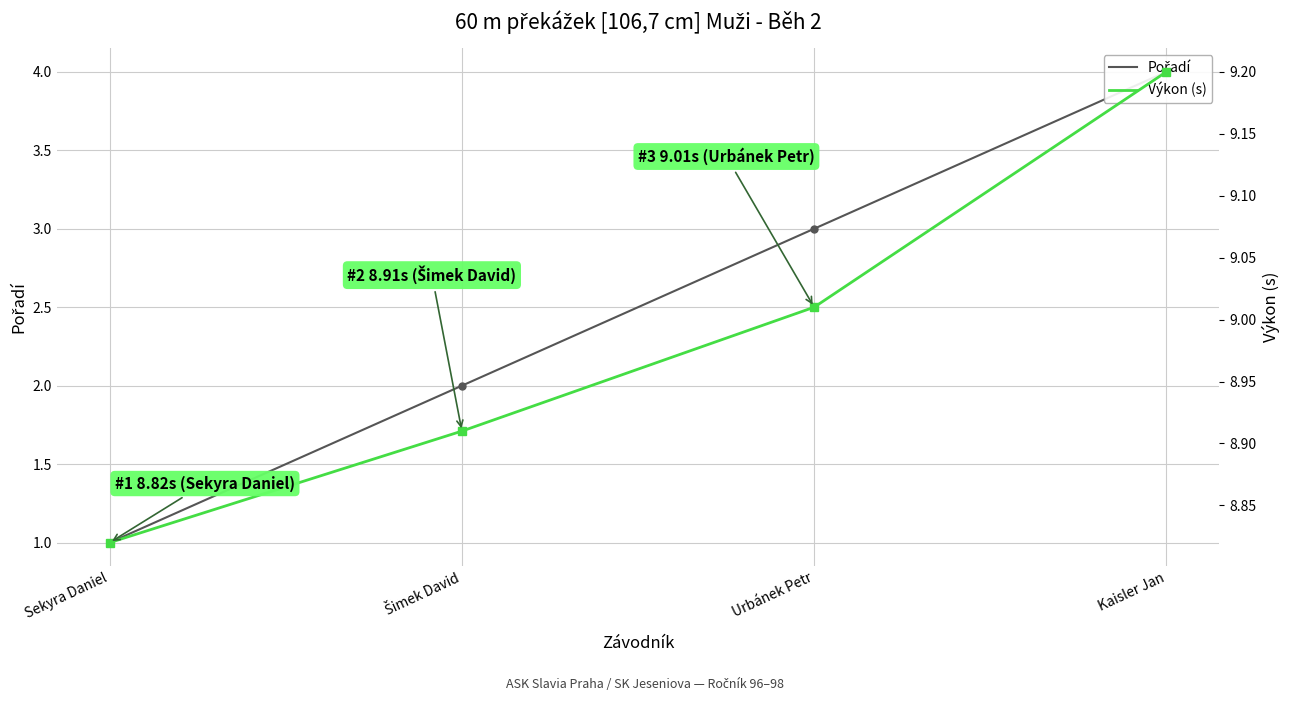

Reading left to right, what are all the values shown in this chart?

Pořadí: Sekyra Daniel=1.0	Šimek David=2.0	Urbánek Petr=3.0	Kaisler Jan=4.0
Výkon (s): Sekyra Daniel=8.8	Šimek David=8.9	Urbánek Petr=9.0	Kaisler Jan=9.2